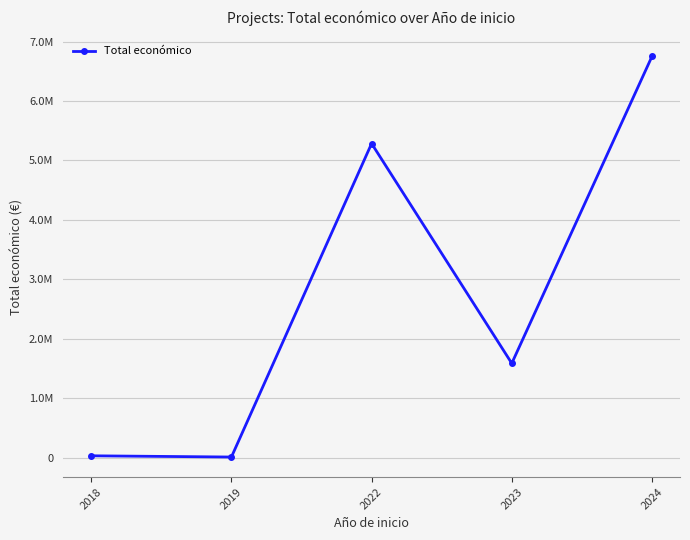

How many interior local valleys (lower than both neighbors) does the data have?

2